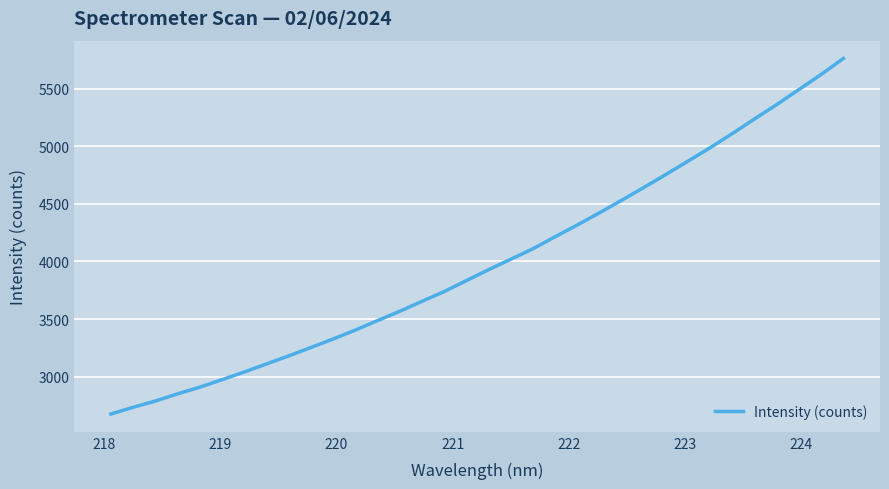

What is the smallest value displayed?

2676.9